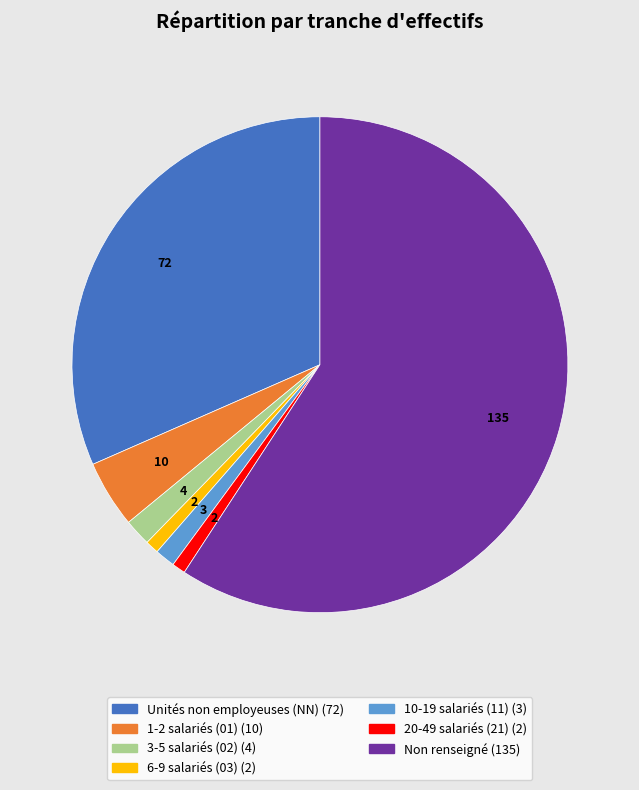

Does any single category account for the majority?

Yes